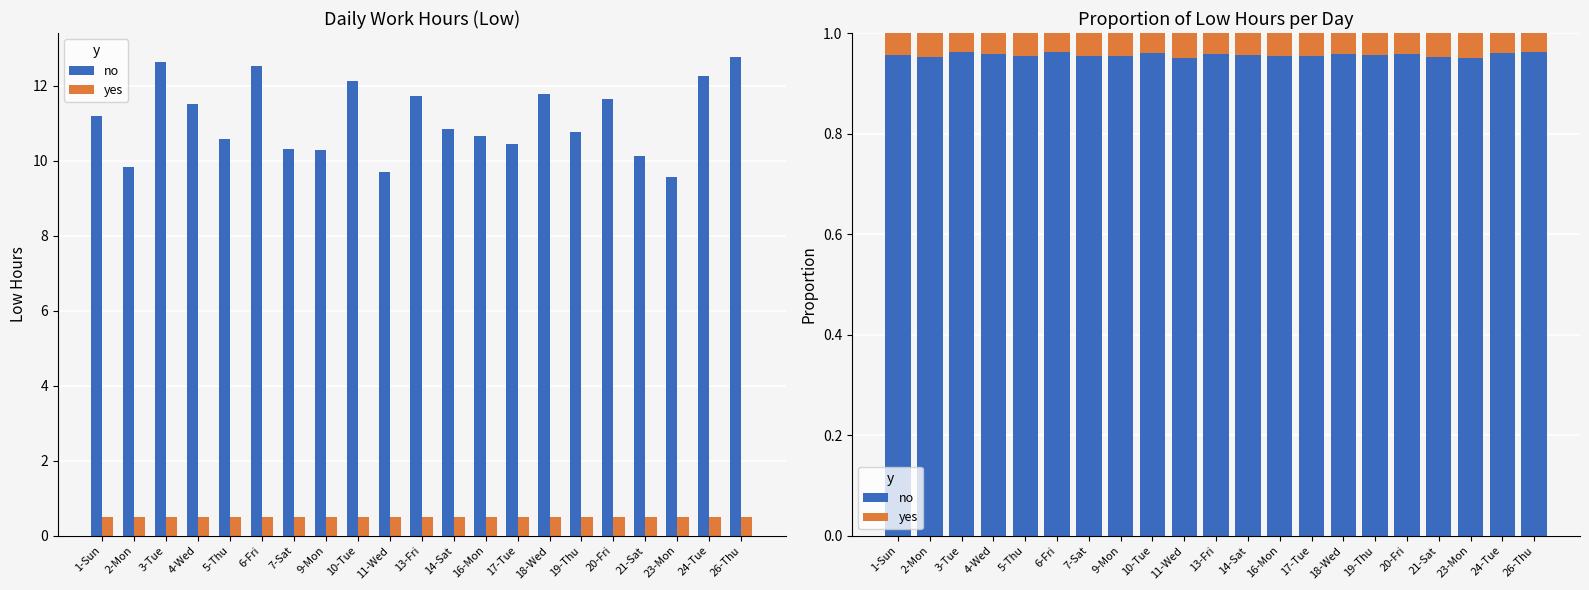

The yes series shows 0.1 at 9-Mon. True or false?

False